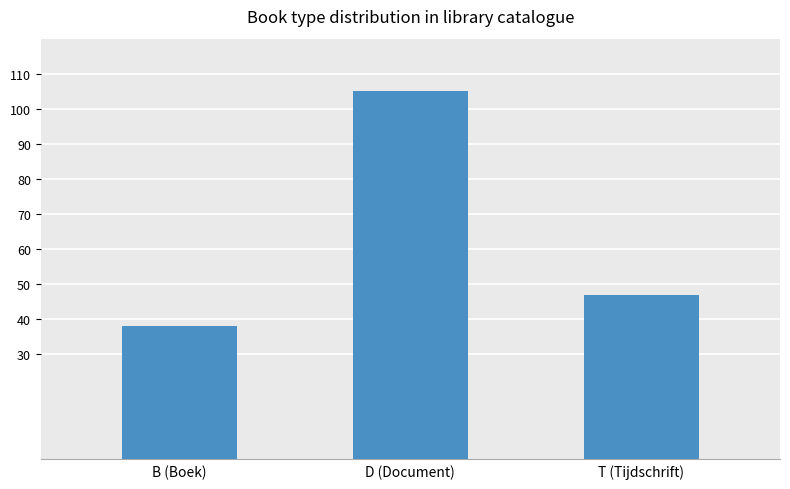

How many values are between 38 and 105?

3